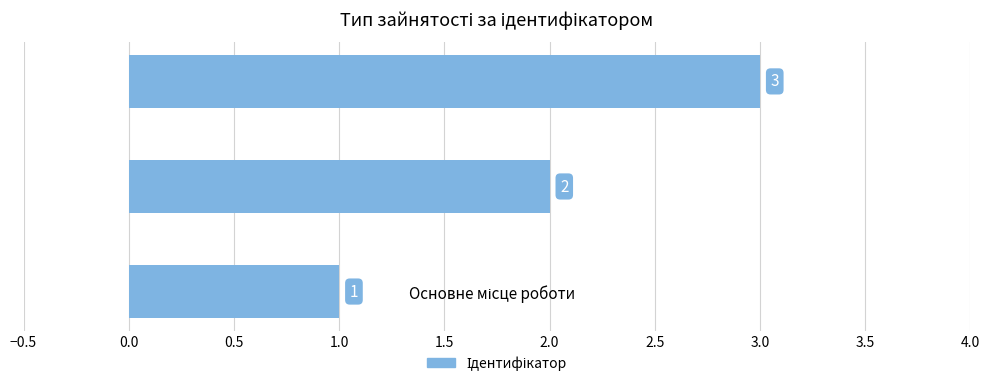

What is the maximum value shown in the chart?

3